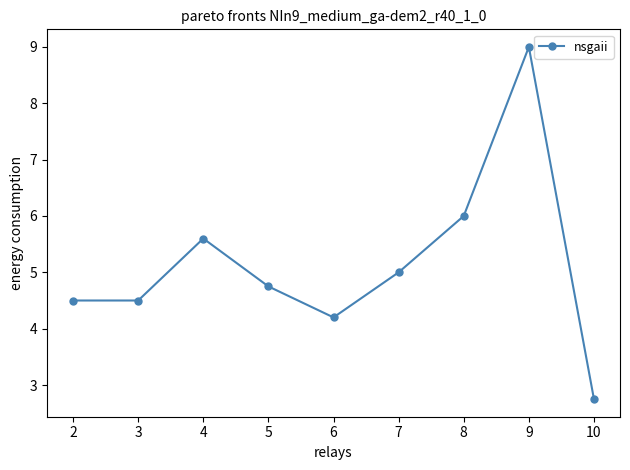

How many points are higher than both their immediate neighbors (excluding endpoints)?

2